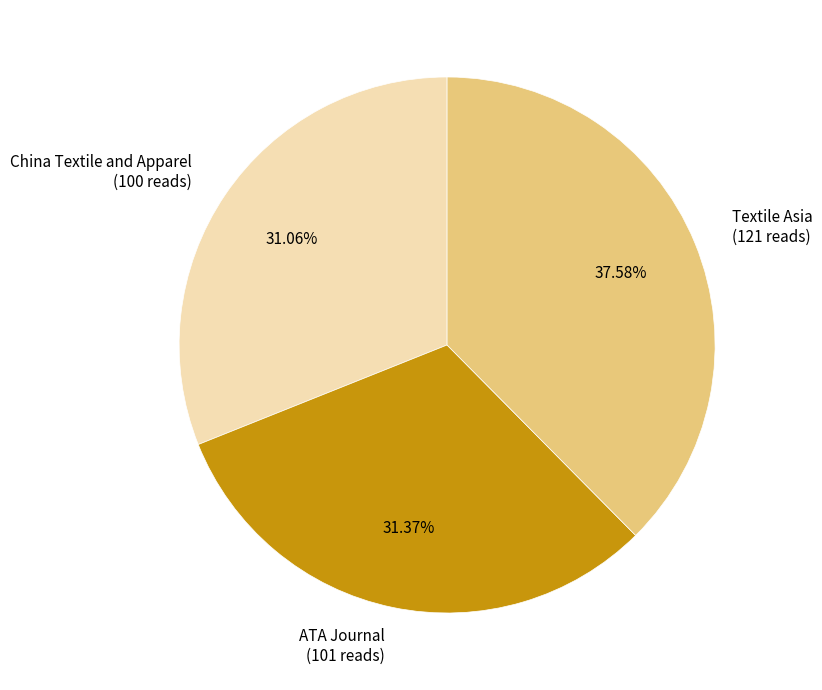

To the nearest percent, what is the combined percentage of Textile Asia and China Textile and Apparel?

69%